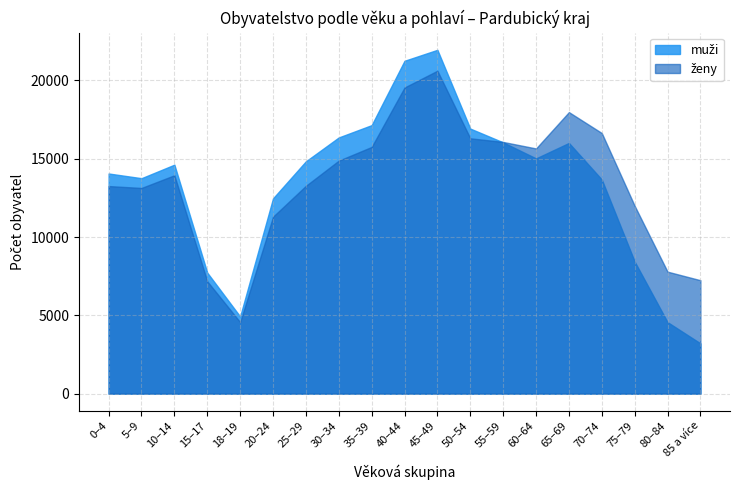

Reading right to left, list all the values displayed in this chart.

muži: 85 a více=3210	80–84=4564	75–79=8431	70–74=13670	65–69=16005	60–64=15019	55–59=16041	50–54=16922	45–49=21950	40–44=21251	35–39=17143	30–34=16357	25–29=14834	20–24=12468	18–19=4927	15–17=7726	10–14=14618	5–9=13755	0–4=14055
ženy: 85 a více=7242	80–84=7788	75–79=11993	70–74=16639	65–69=17975	60–64=15654	55–59=16070	50–54=16302	45–49=20617	40–44=19546	35–39=15751	30–34=14877	25–29=13270	20–24=11297	18–19=4568	15–17=7174	10–14=13943	5–9=13132	0–4=13253